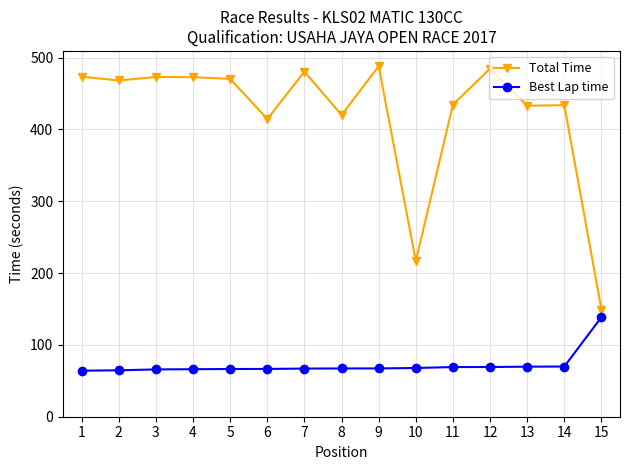

Where is the first local minimum for Total Time?

2